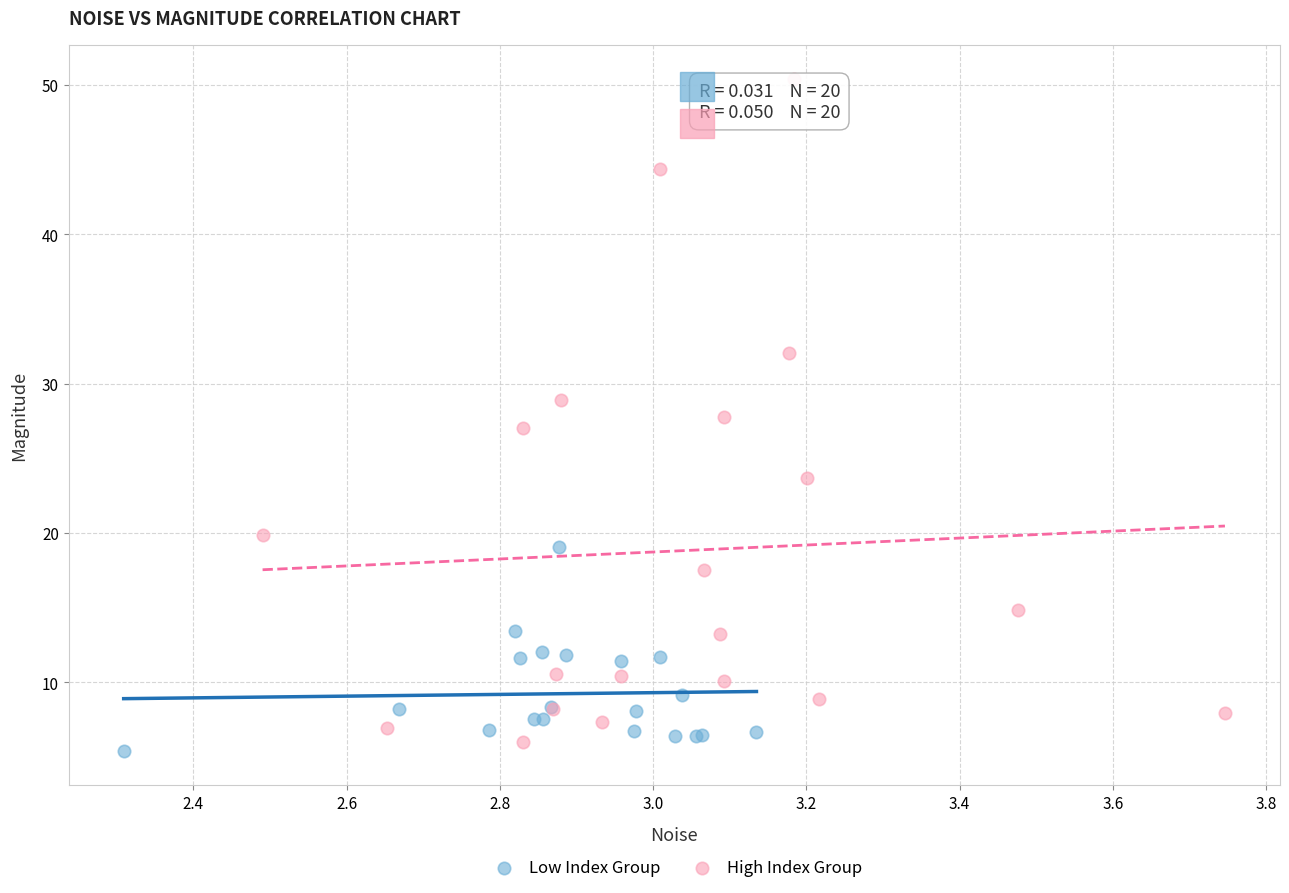

Which series has the widest spread of Y values?

High Index Group